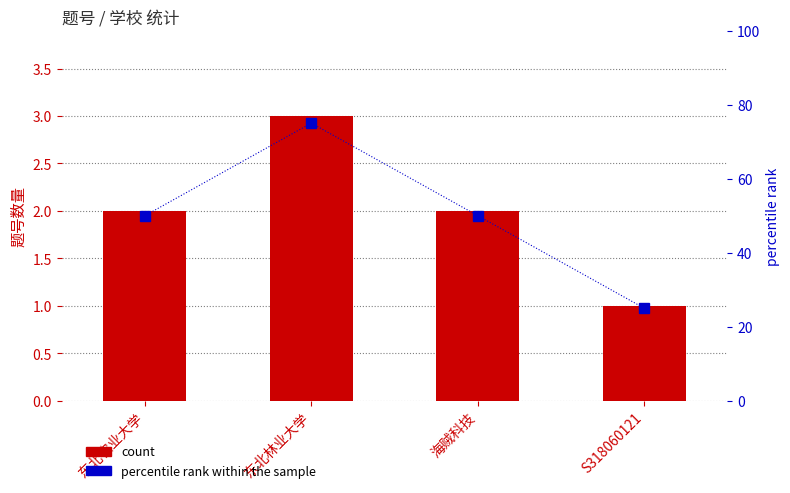

What is the sum of the percentile rank within the sample values at S318060121 and 海贼科技?

75